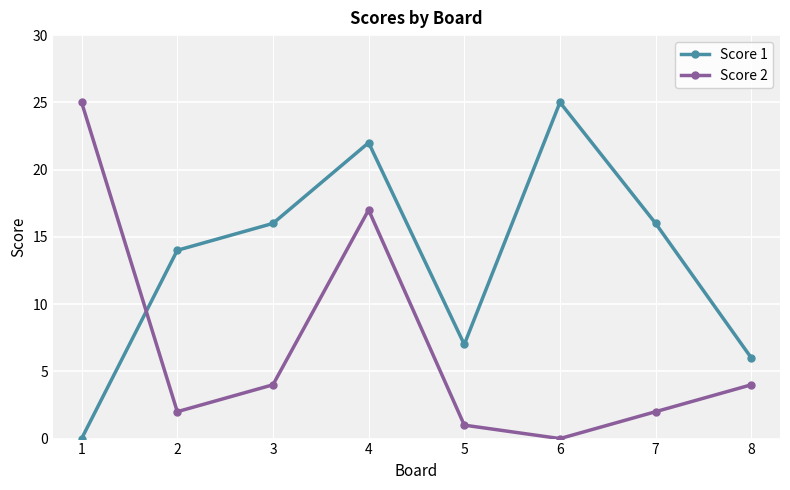

What are all the series names shown in the legend?

Score 1, Score 2